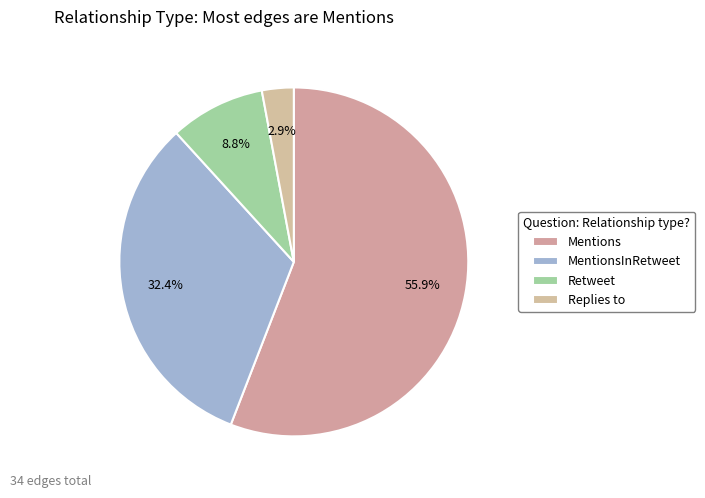

To the nearest percent, what is the difference between the largest and smallest slice percentages?

53%